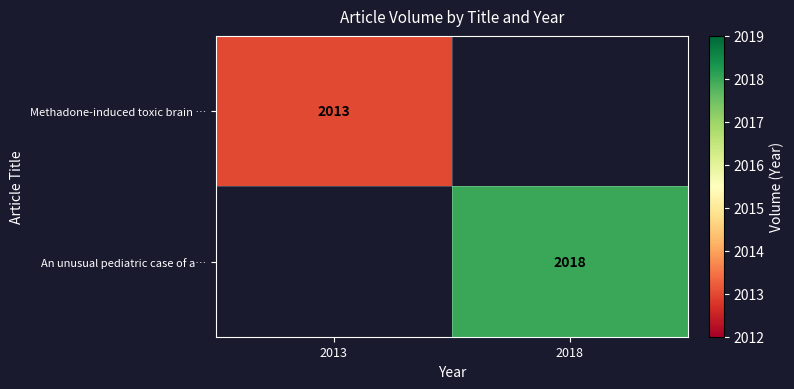

Is the value of Methadone-induced toxic brain … at 2013 greater than the value of An unusual pediatric case of a… at 2018?

No